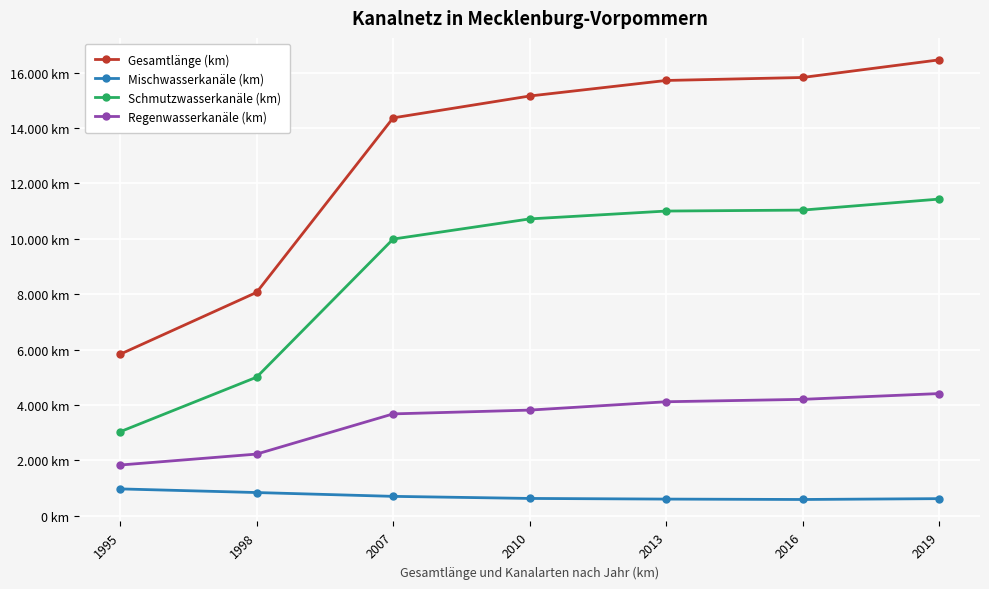

What are all the series names shown in the legend?

Gesamtlänge (km), Mischwasserkanäle (km), Schmutzwasserkanäle (km), Regenwasserkanäle (km)